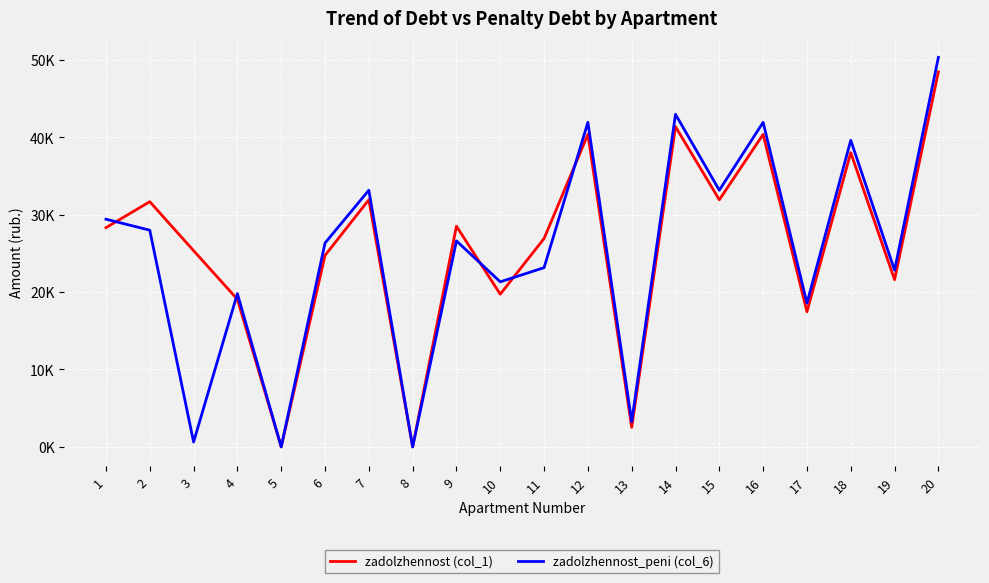

What is the value of the zadolzhennost_peni (col_6) point at the 11th from the left?

23146.9